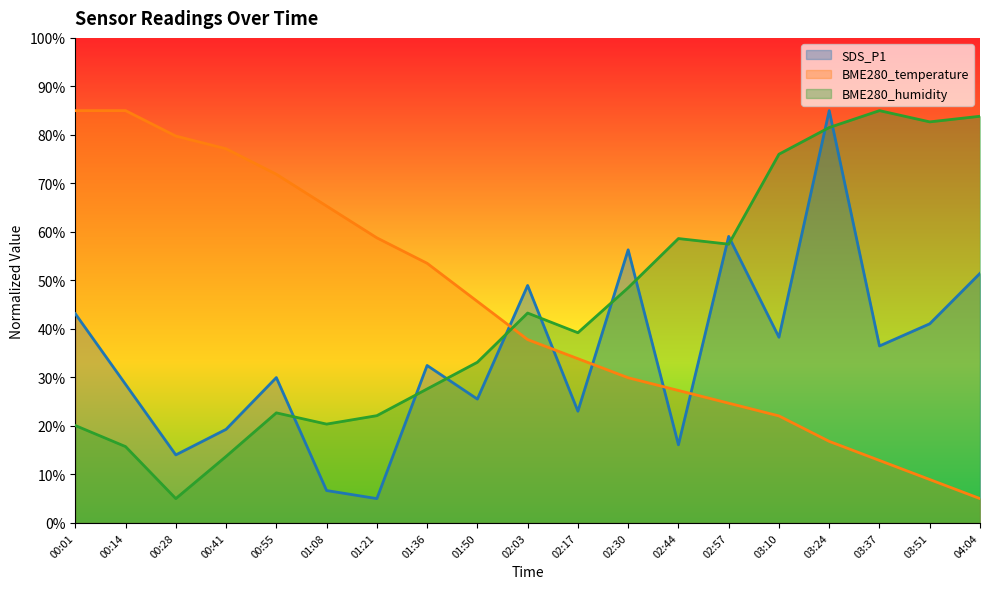

Rank the categories by BME280_humidity value from lowest to highest.

00:28, 00:41, 00:14, 00:01, 01:08, 01:21, 00:55, 01:36, 01:50, 02:17, 02:03, 02:30, 02:57, 02:44, 03:10, 03:24, 03:51, 04:04, 03:37